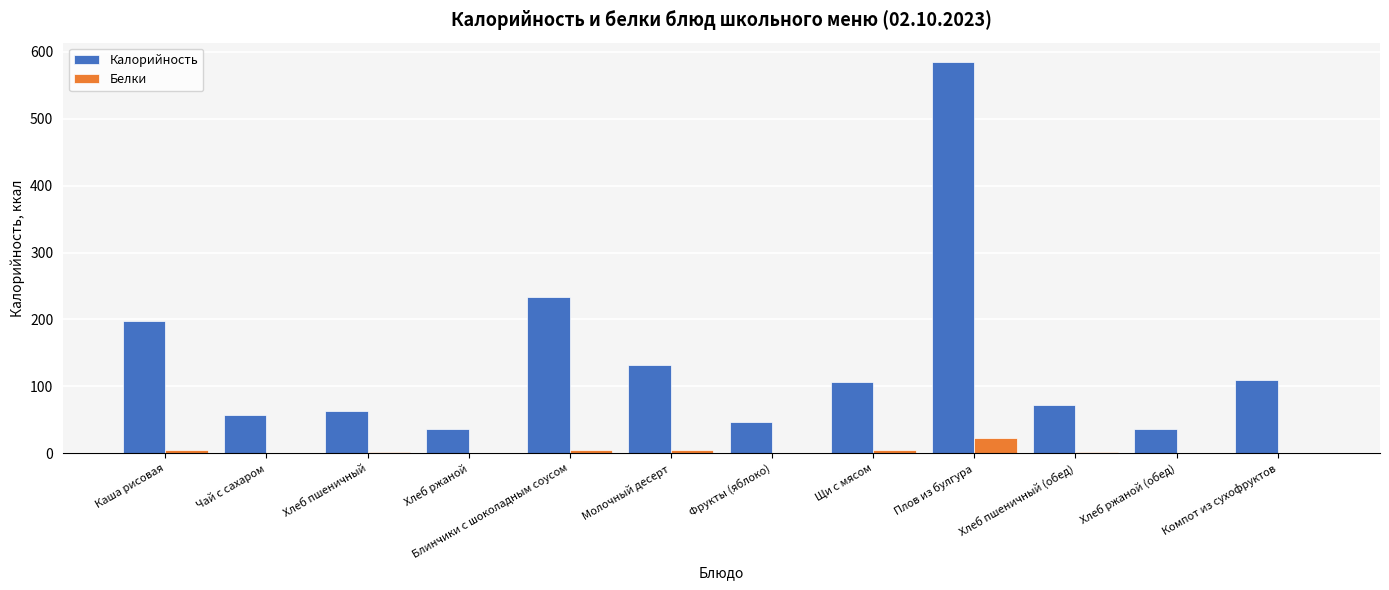

What is the approximate value of Белки at Плов из булгура?

22.5